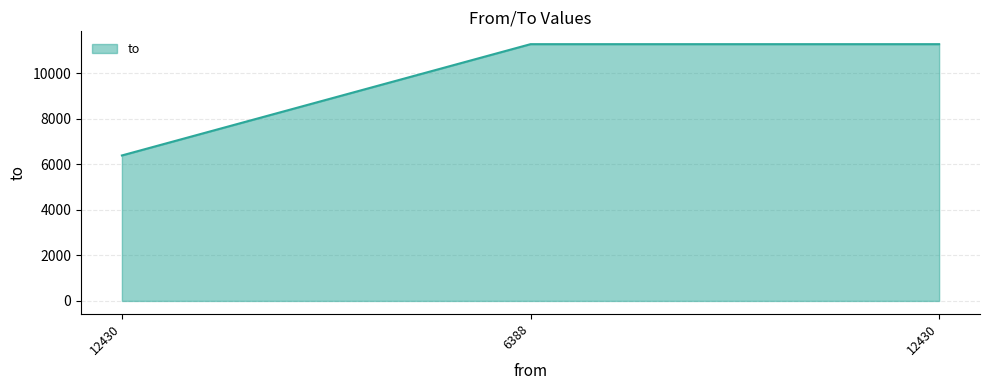

How many categories are shown in the chart?

3